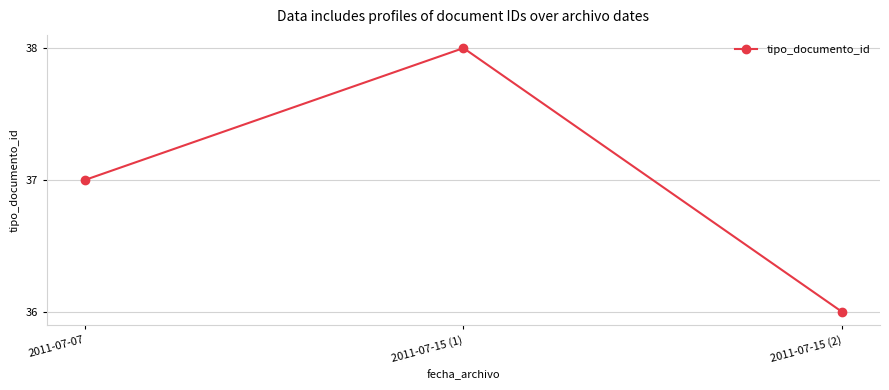

What is the average value?

37